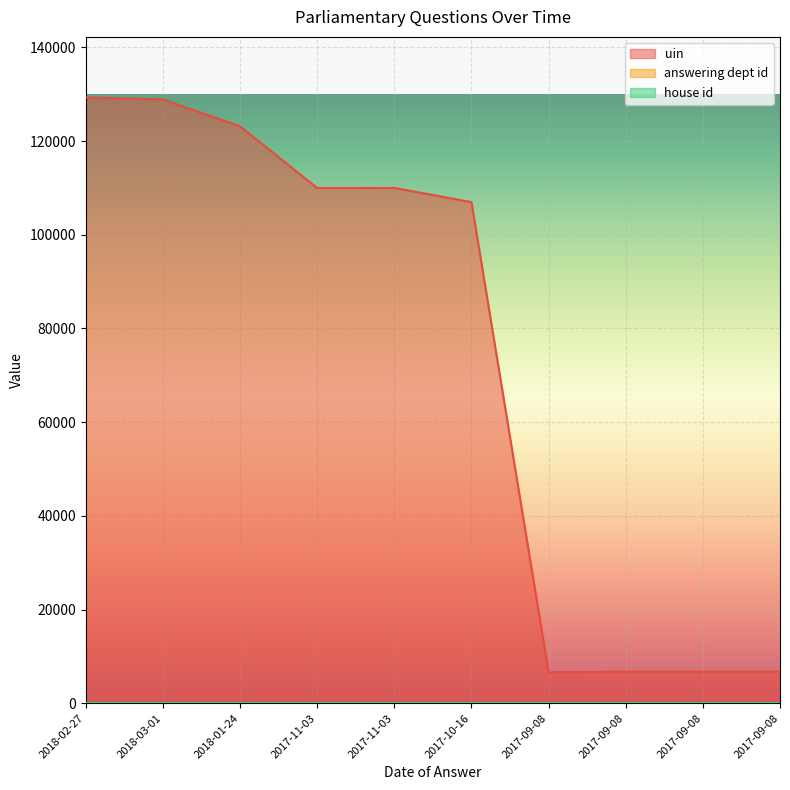

True or false: answering dept id has more than 2 points higher than both neighbors.

False